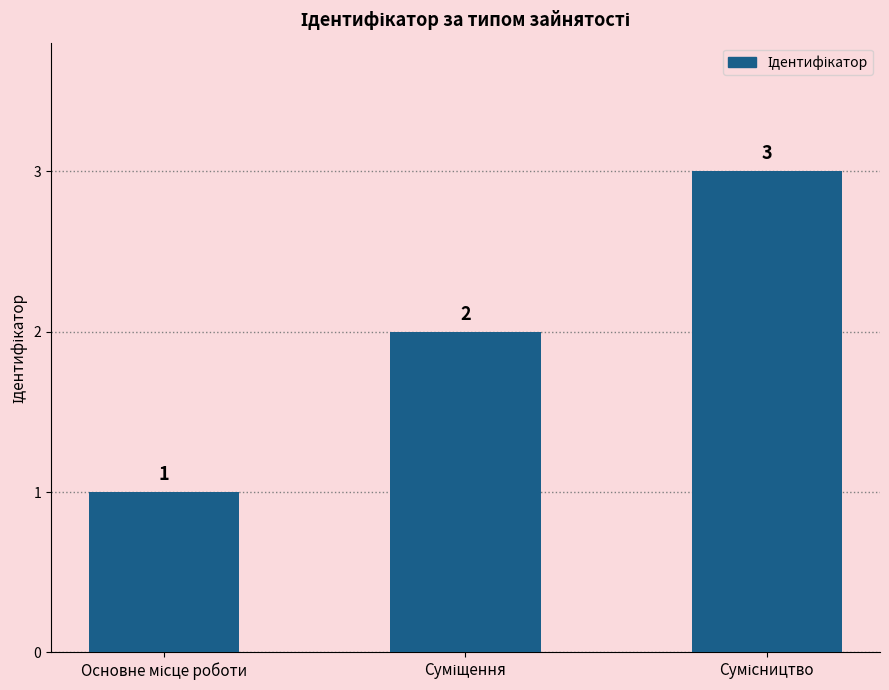

What is the difference between the second highest and minimum values?

1